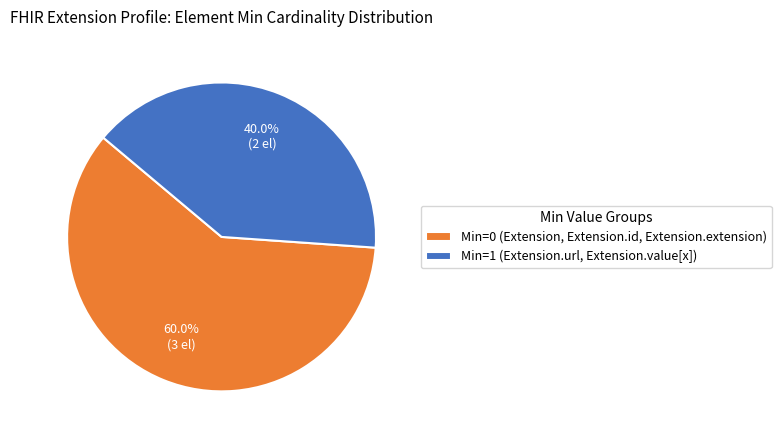

Rank the categories by value from highest to lowest.

Min=0 (Extension, Extension.id, Extension.extension), Min=1 (Extension.url, Extension.value[x])